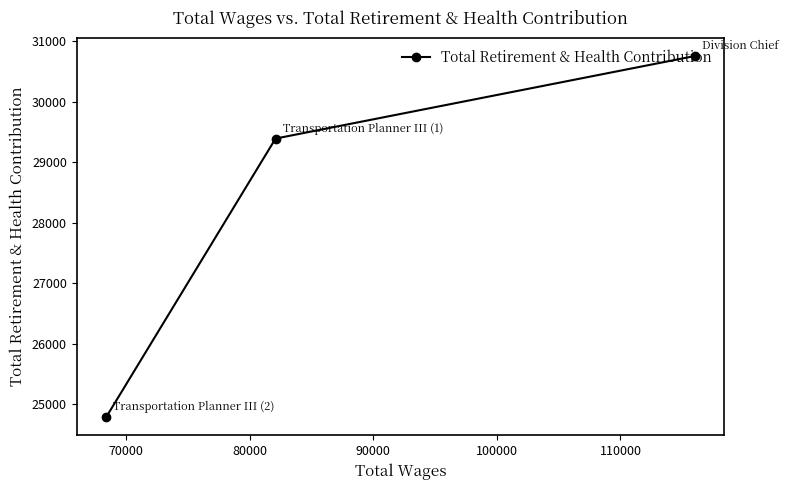

Reading left to right, list all the values displayed in this chart.

24788	29394	30759